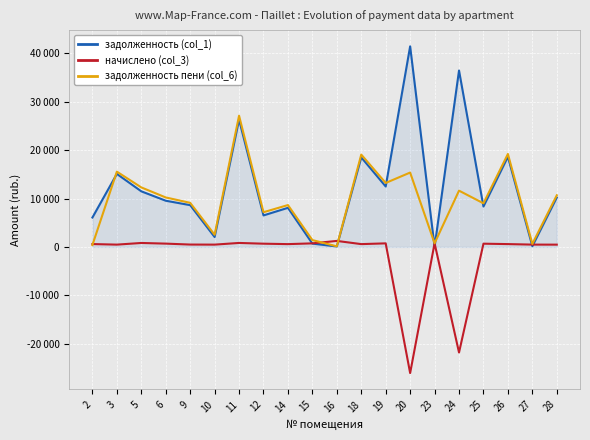

What are all the series names shown in the legend?

задолженность (col_1), начислено (col_3), задолженность пени (col_6)